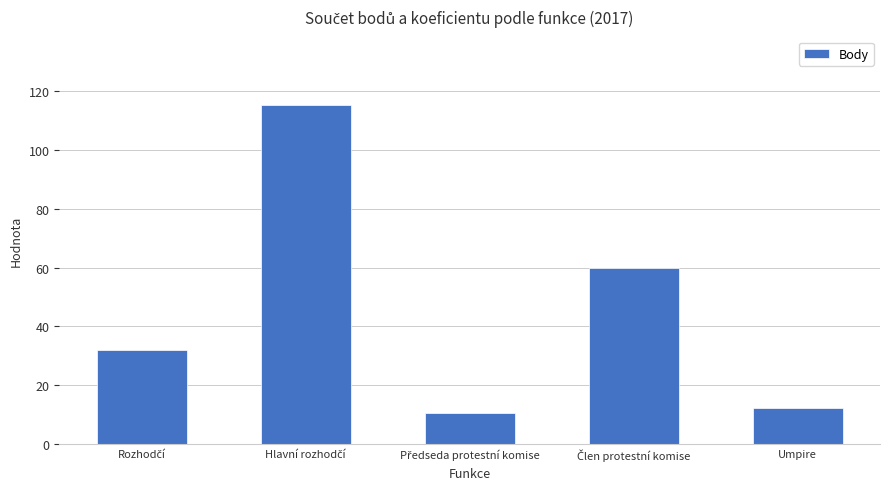

What is the approximate value at Umpire?

12.0